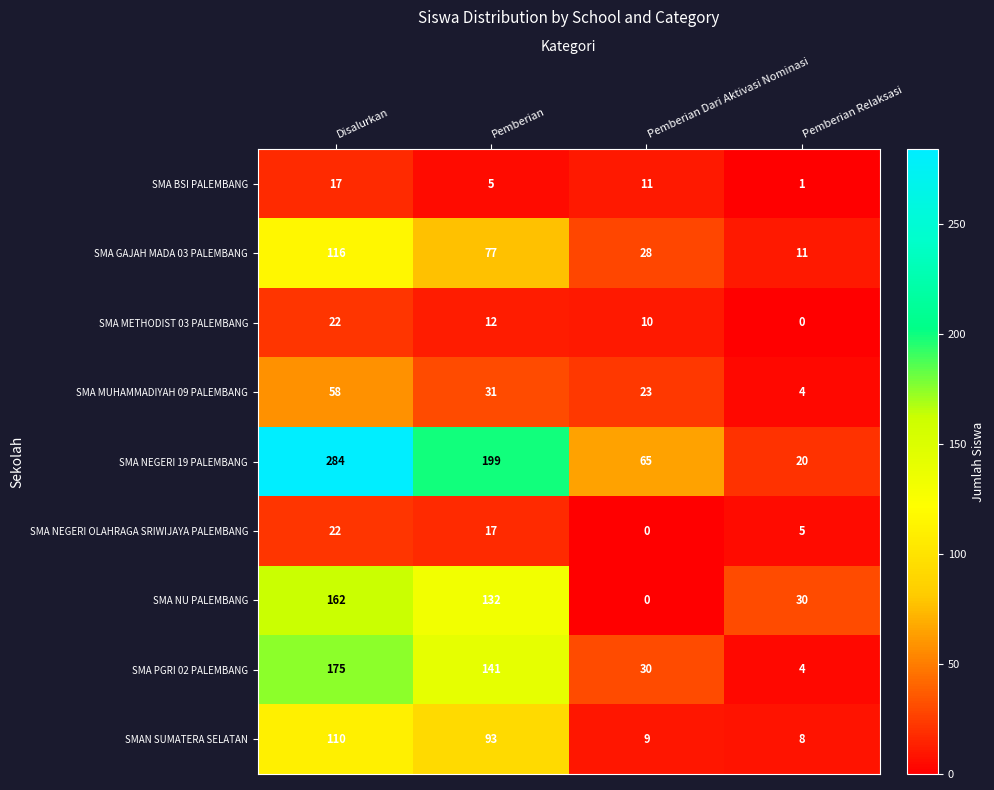

The SMA BSI PALEMBANG series shows 7 at Pemberian. True or false?

False